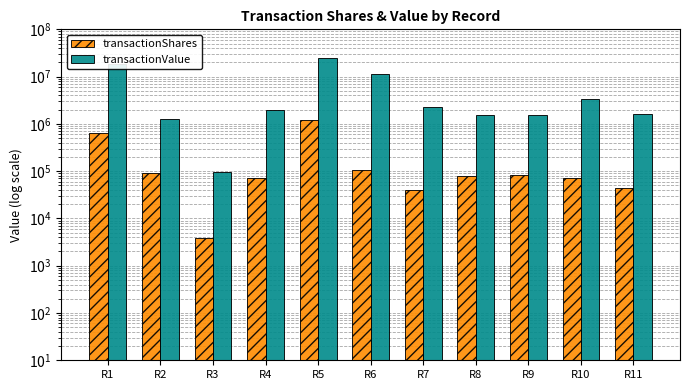

What value does the transactionValue series have at R4?

1955988